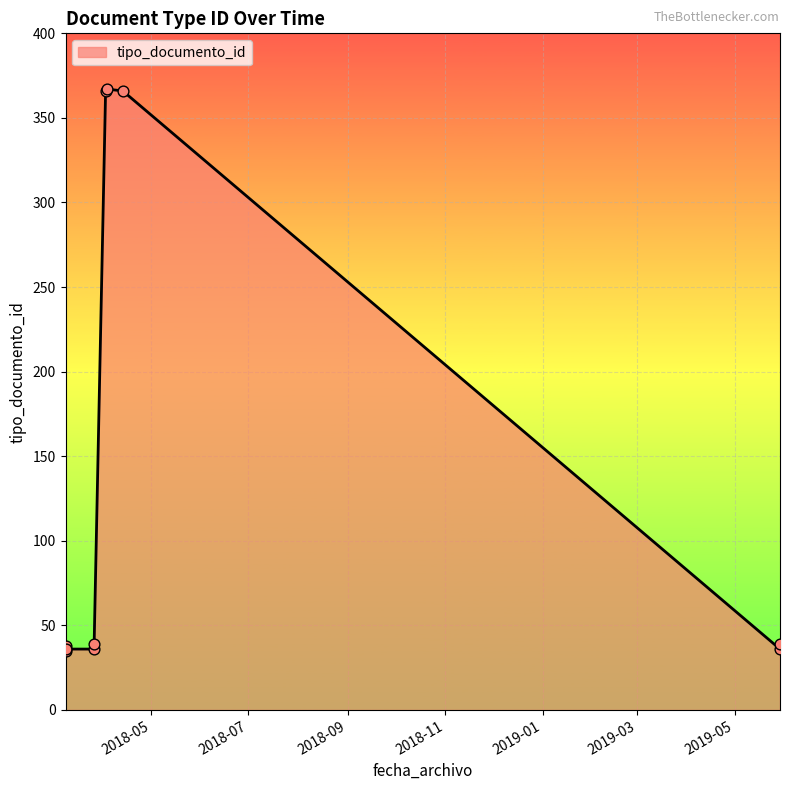

What is the change in value from 2018-03-26 11:02:16 to 2018-03-26 11:02:27?

+3